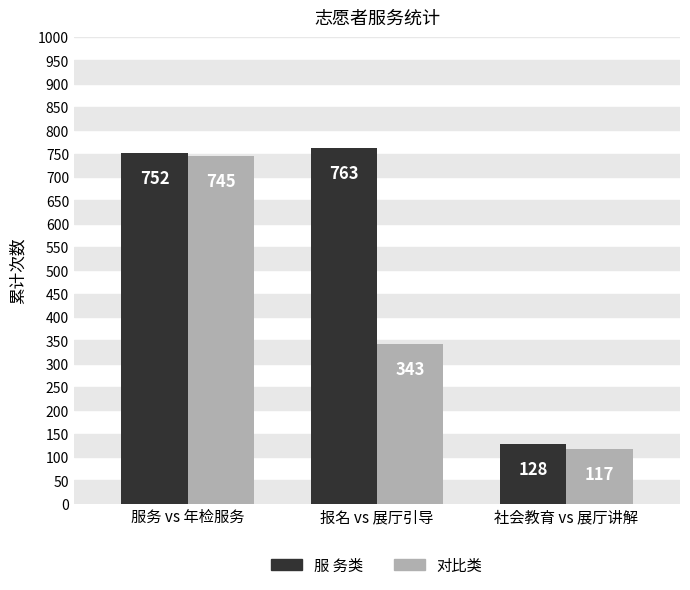

What is the difference between the maximum and second lowest values in the 对比类 series?

402